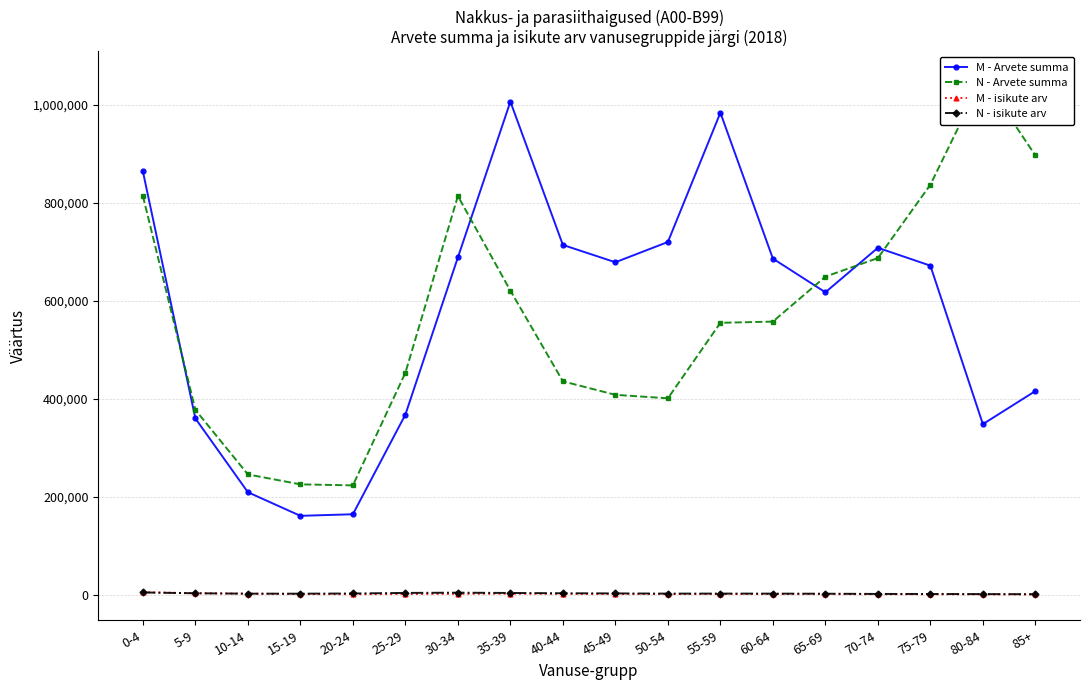

Which has a higher value, 65-69 or 0-4?

0-4